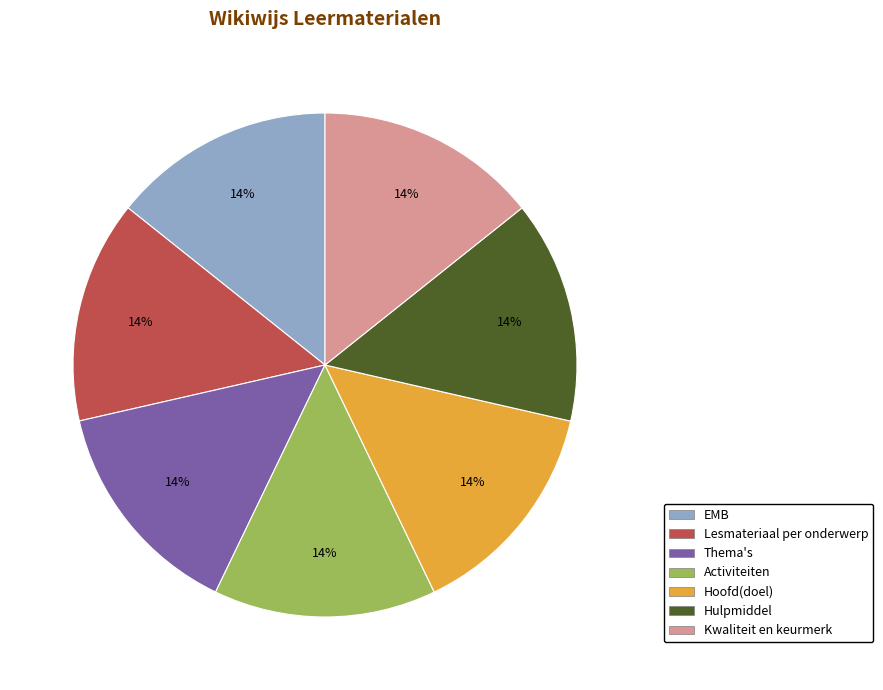

Approximately how many times larger is the value at Kwaliteit en keurmerk compared to EMB?

1.0